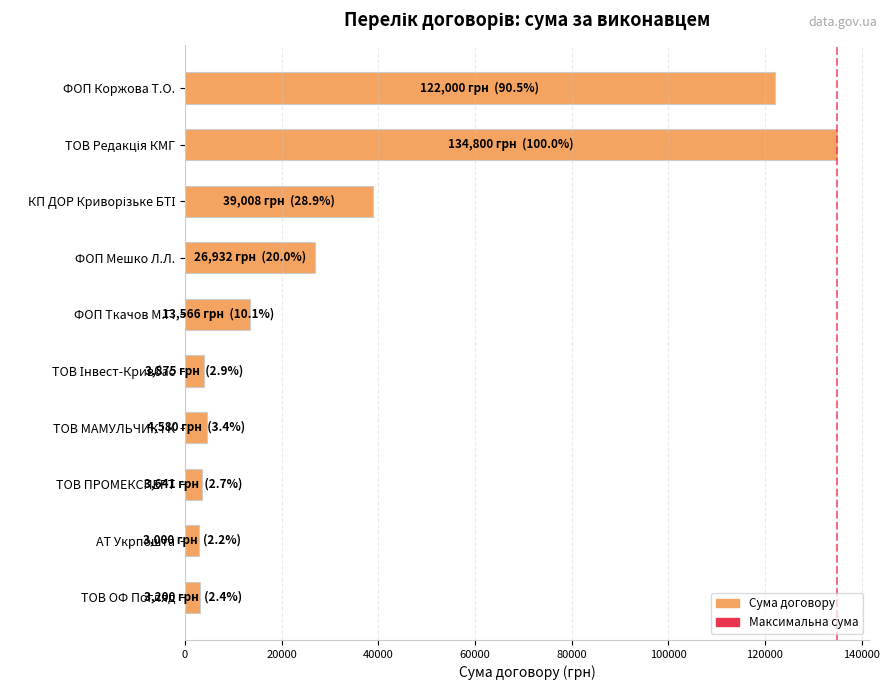

Does the chart contain stacked bars?

No